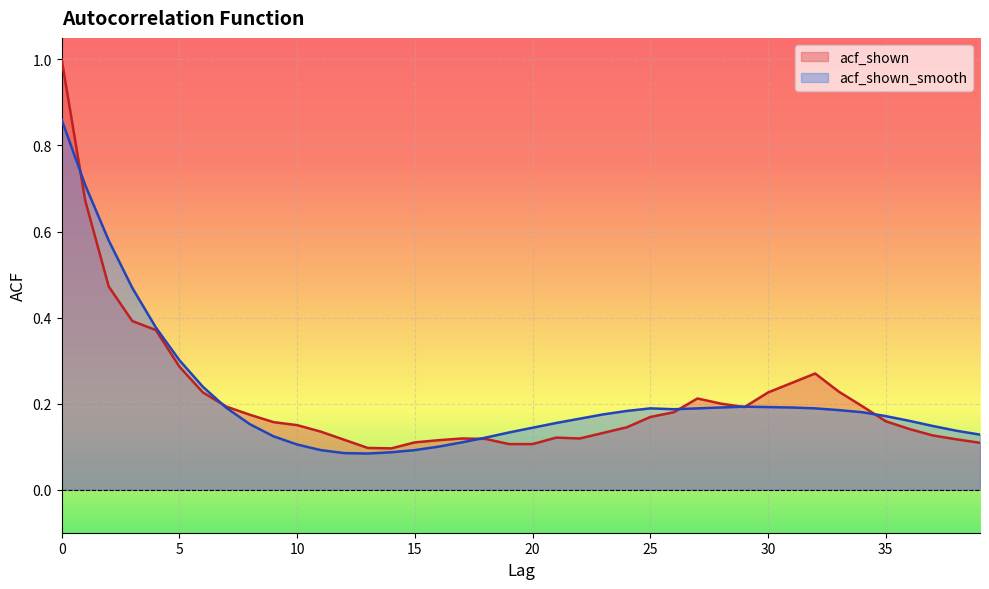

At which category does acf_shown reach its first local valley?

14